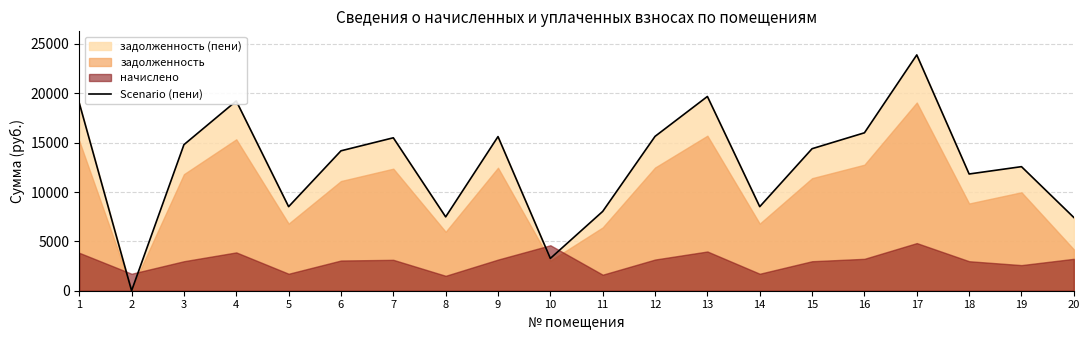

Reading left to right, extract all data points from this chart.

1=19031.5	2=0.0	3=14796.9	4=19223.9	5=8517.2	6=14175.0	7=15494.6	8=7482.7	9=15614.9	10=3275.9	11=8036.0	12=15639.0	13=19681.1	14=8517.2	15=14389.9	16=15999.9	17=23891.6	18=11826.5	19=12570.4	20=7422.1